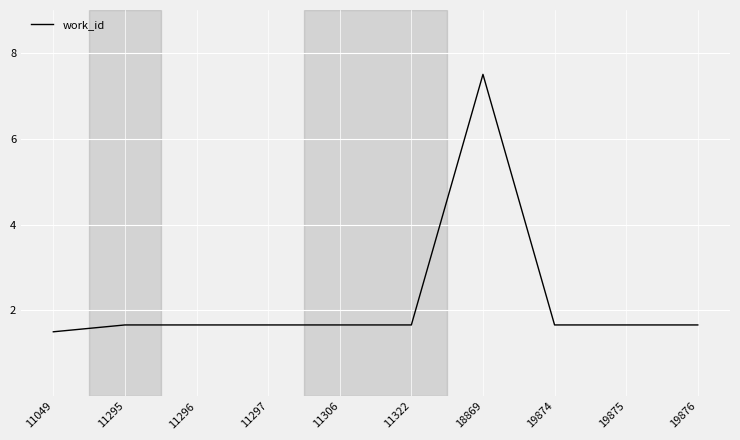

What is the ratio of the value at 11296 to the value at 19874?

1.0